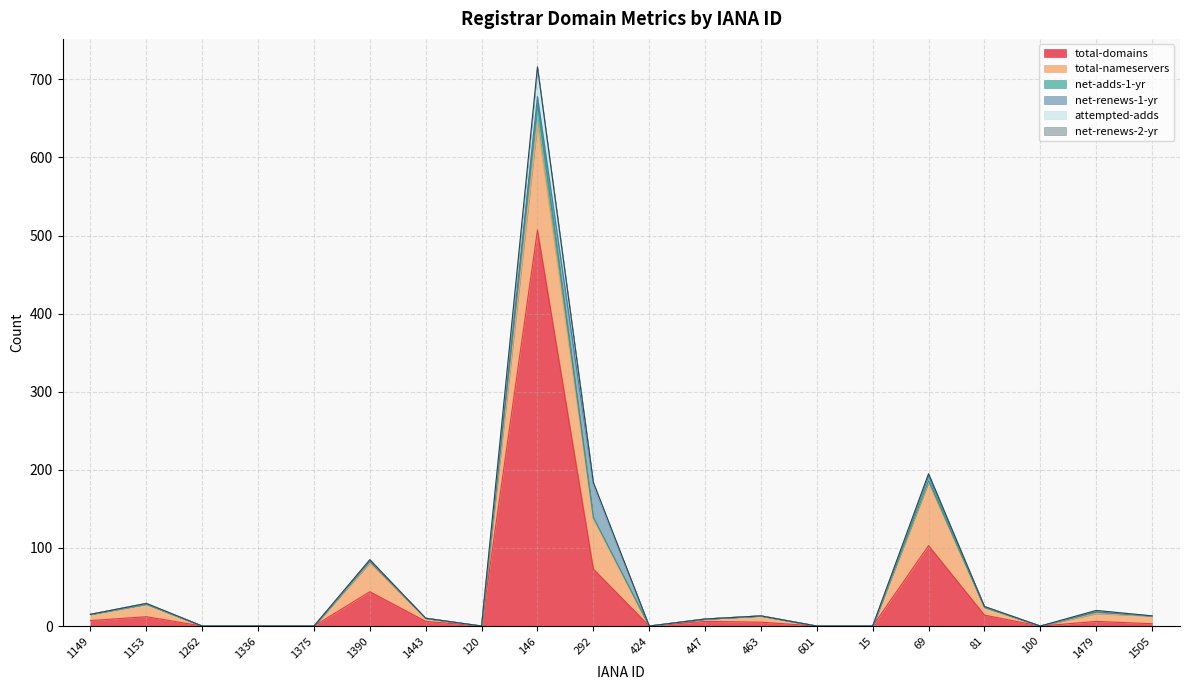

True or false: net-renews-2-yr and total-nameservers intersect in this chart.

False